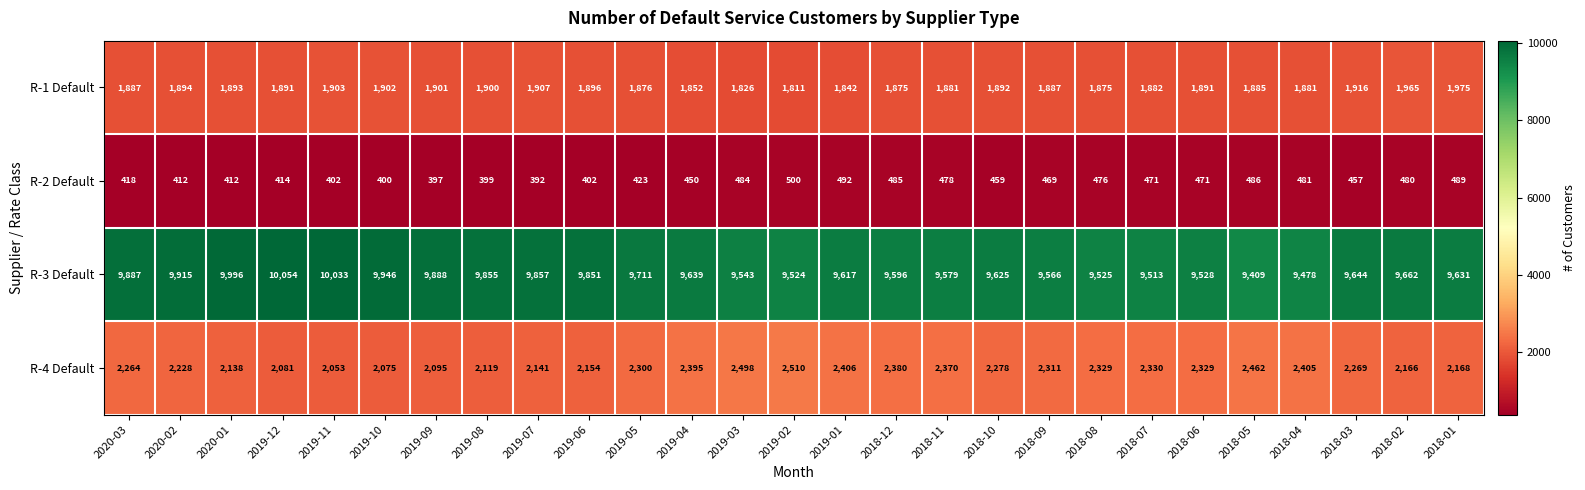

What is the sum of the R-1 Default values at 2018-05 and 2019-05?

3761